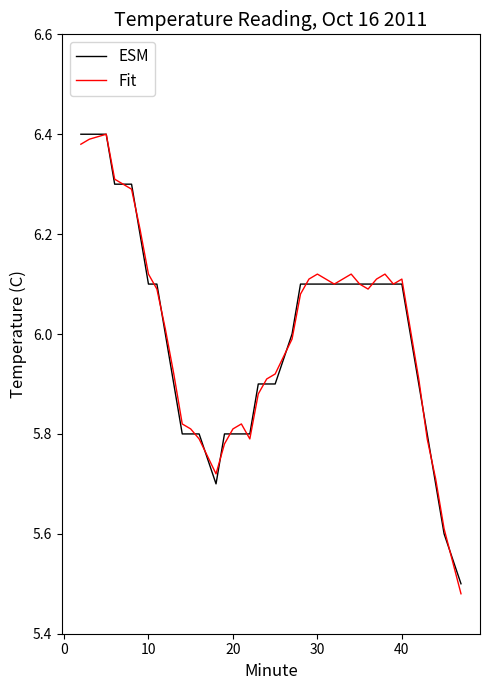

What is the highest value of the Fit series?

6.4